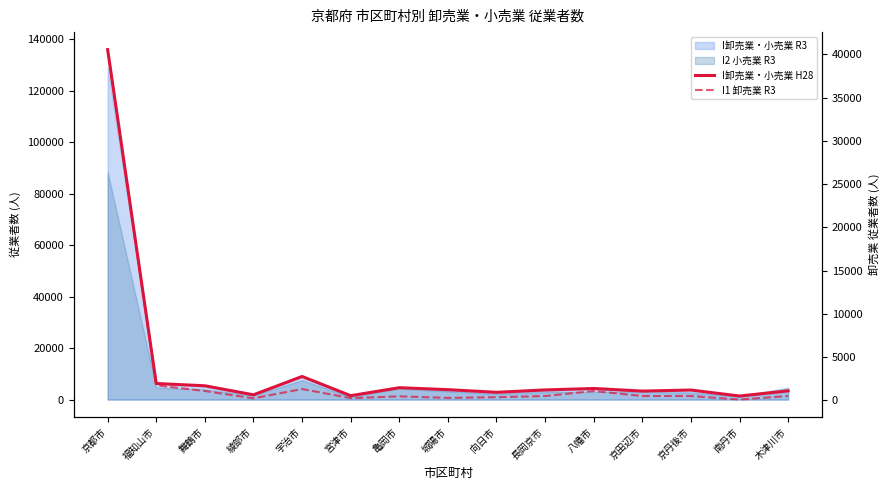

What value does the I卸売業・小売業 H28 series have at 向日市, to the nearest 10?

2820